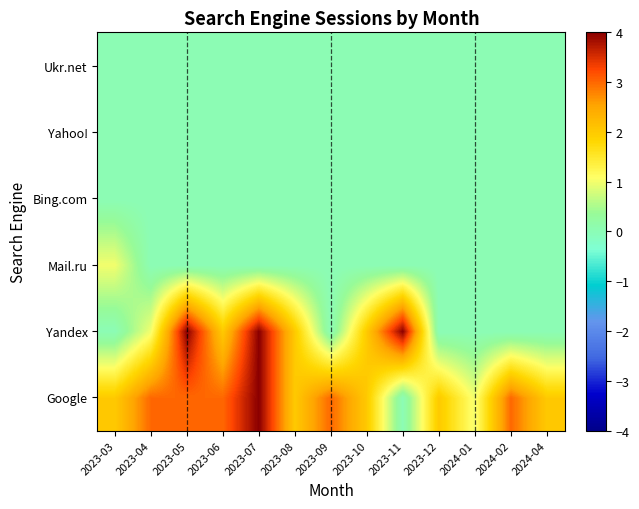

At which category does the chart reach its peak across all series?

2023-07